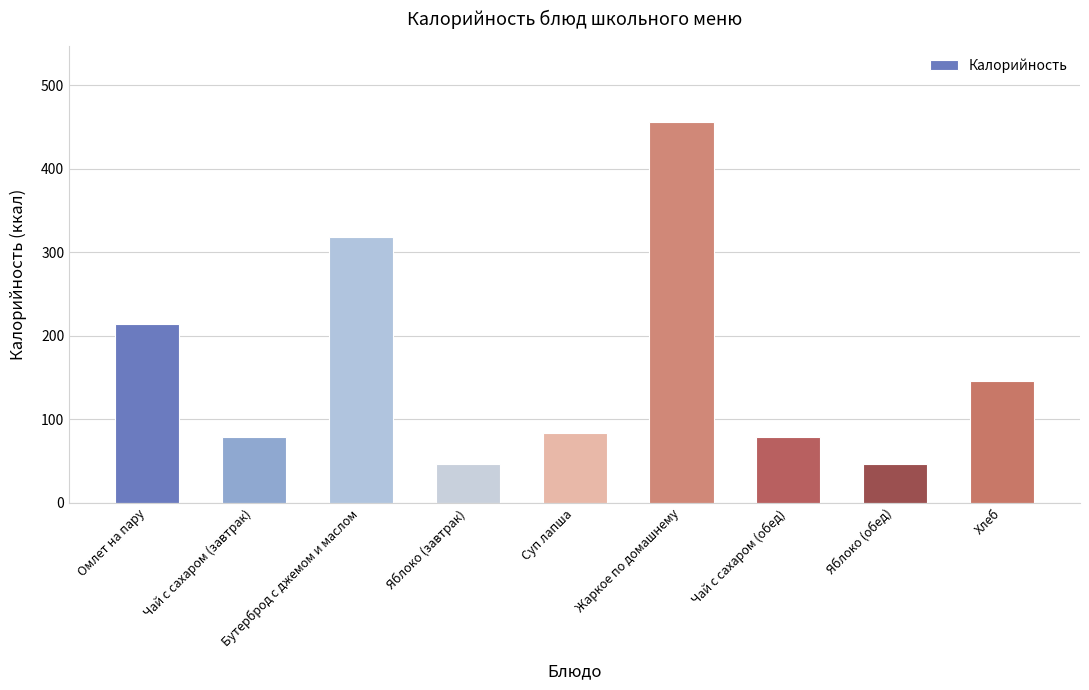

What is the change in value from Чай с сахаром (завтрак) to Жаркое по домашнему?

+376.4